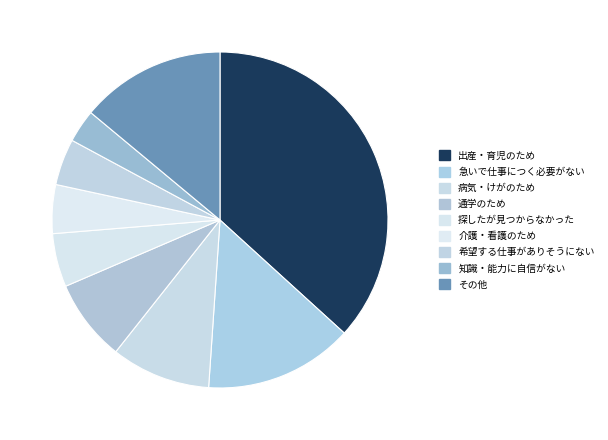

Between 通学のため and 病気・けがのため, which is larger?

病気・けがのため